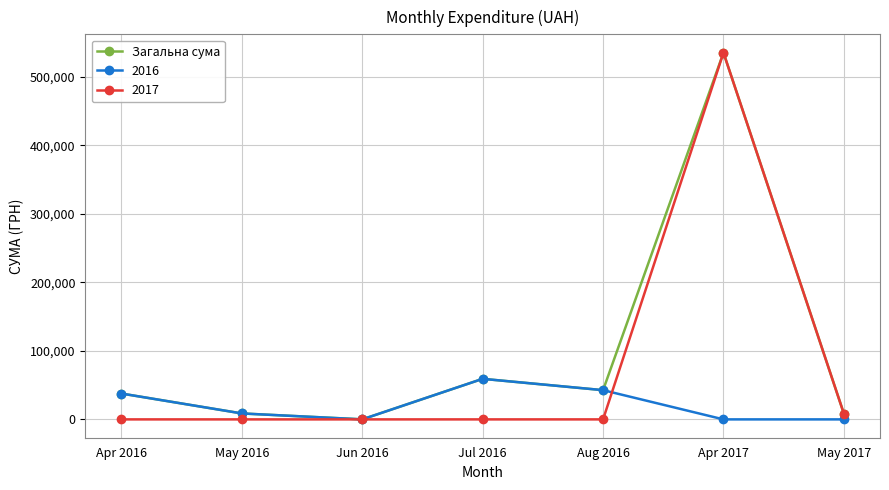

Rank the series by their average value, from lowest to highest.

2016, 2017, Загальна сума